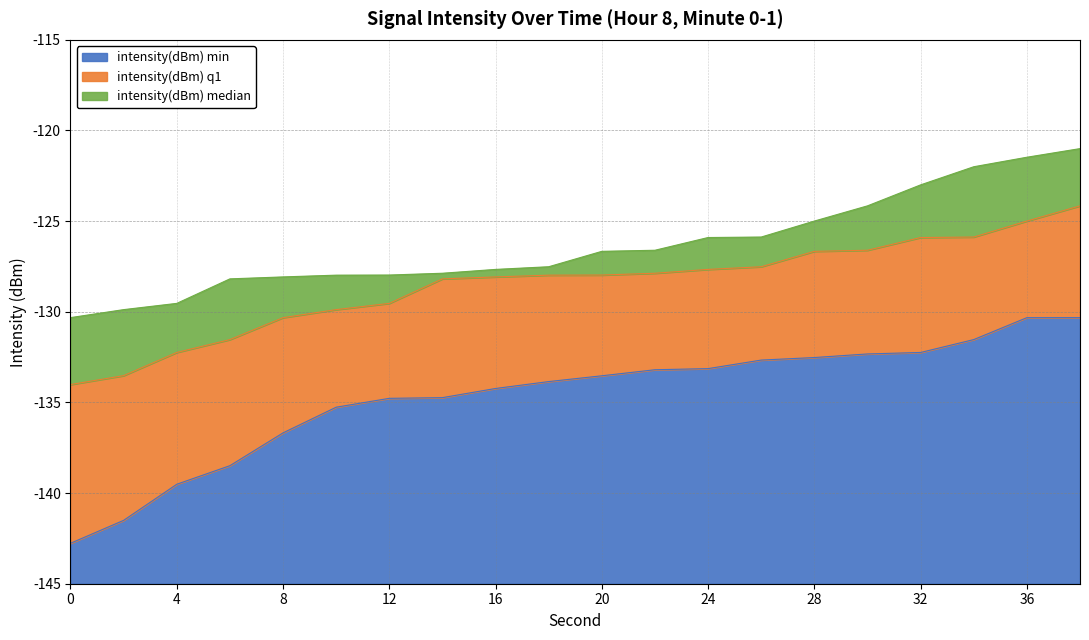

What is the difference between the second highest and minimum values in the intensity(dBm) q1 series?

9.0